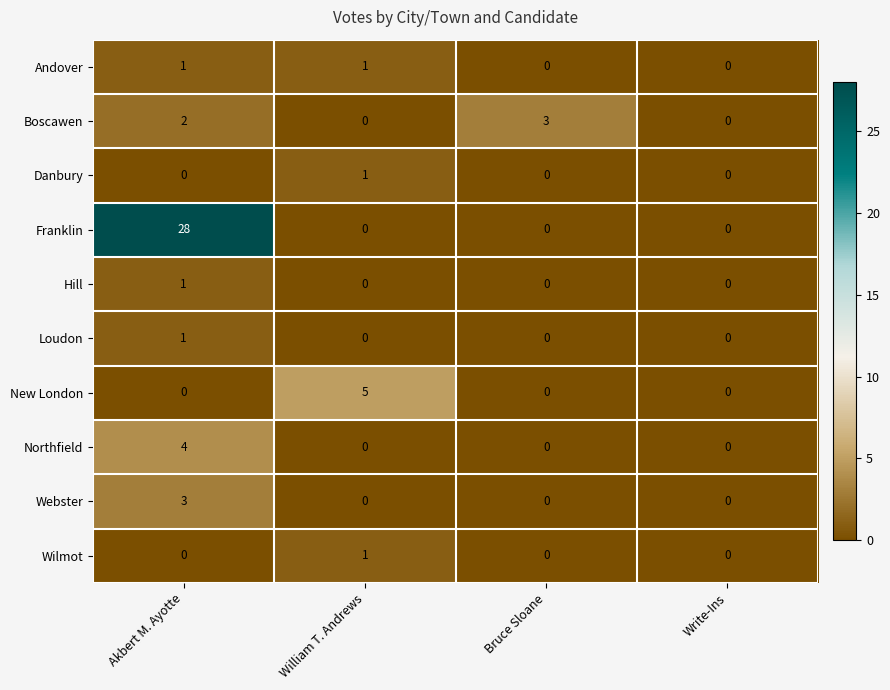

At how many categories does at least one series exceed 27?

1